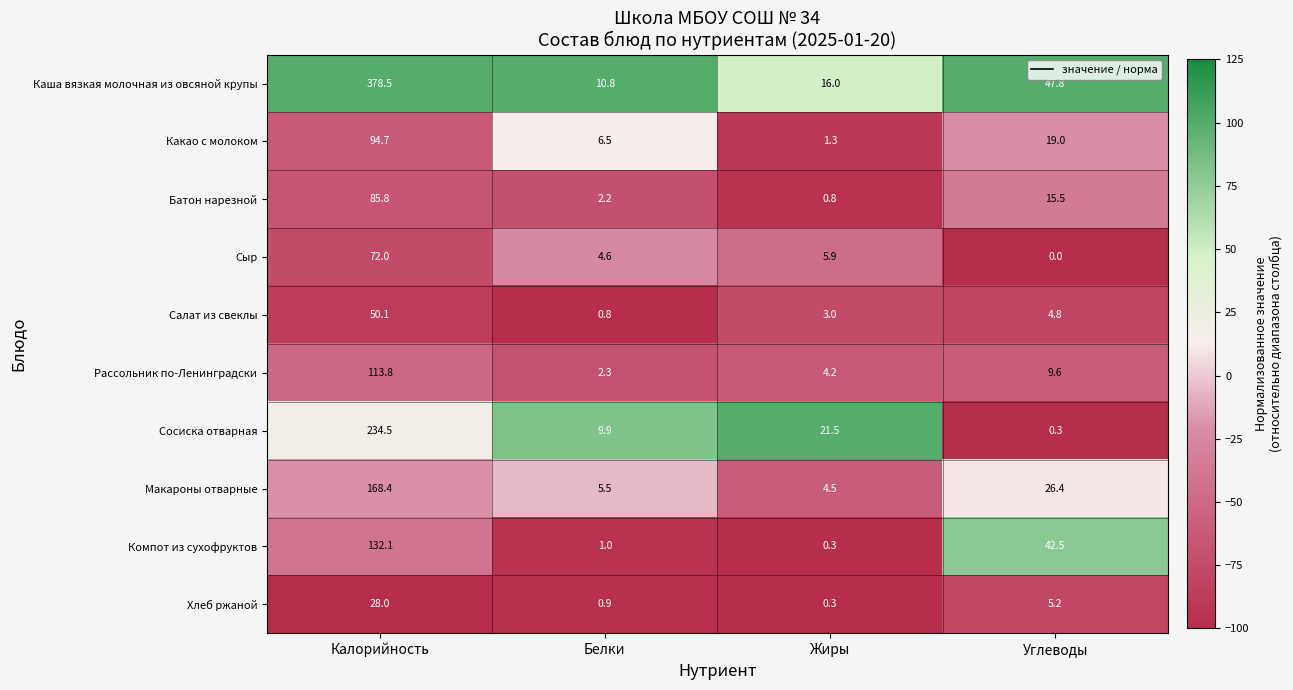

At which category does the chart reach its peak across all series?

Калорийность